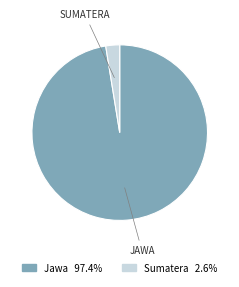

Which category accounts for the majority?

Jawa